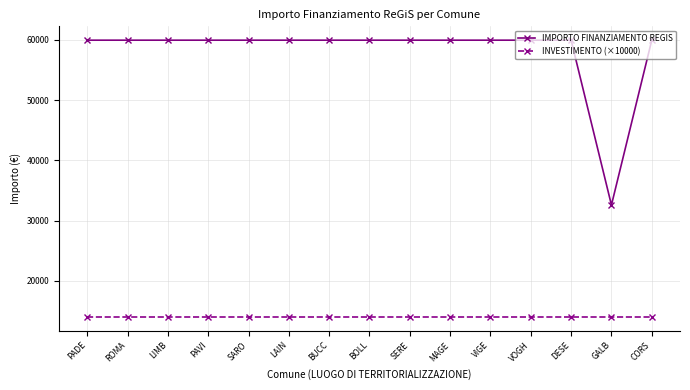

What is the label of the 15th point from the left?

CORS